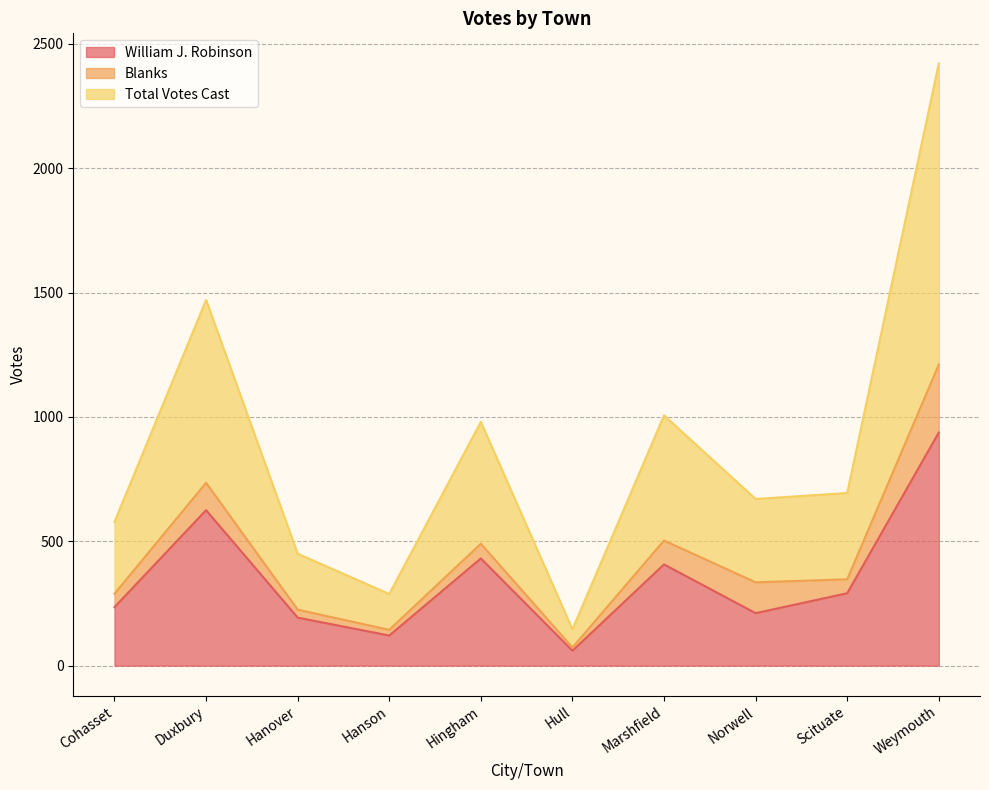

At which category is the sum across all series the highest?

Weymouth